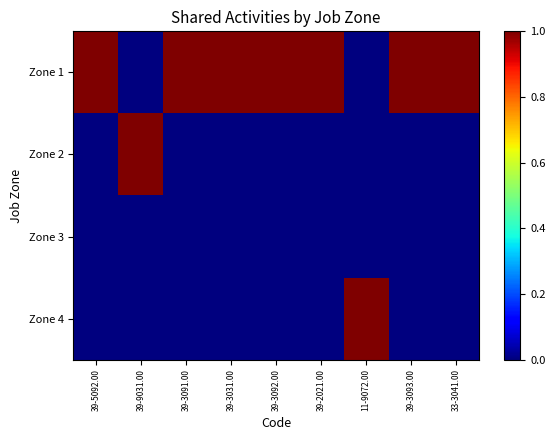

How many categories are shown in the chart?

9